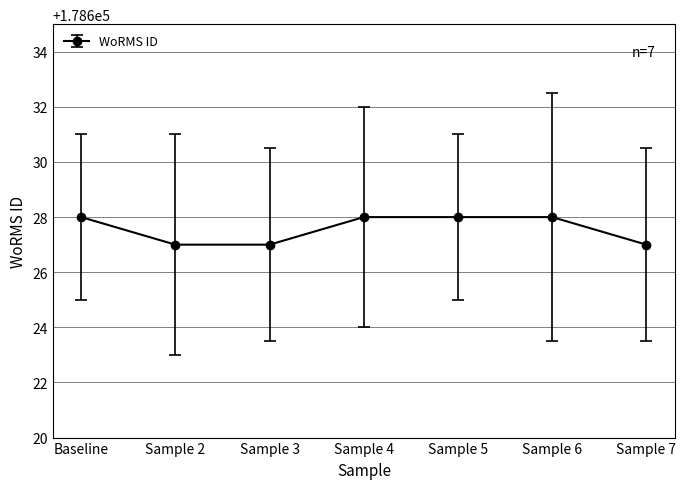

What is the value of the 5th point from the left?

178628